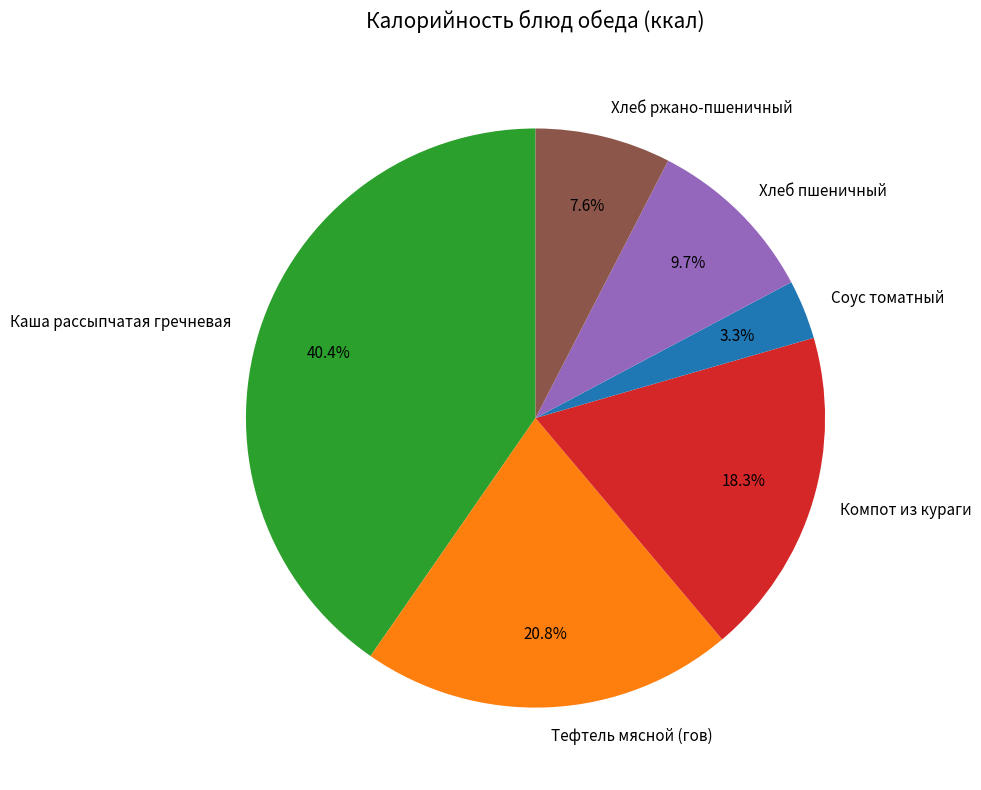

Between Каша рассыпчатая гречневая and Соус томатный, which is larger?

Каша рассыпчатая гречневая